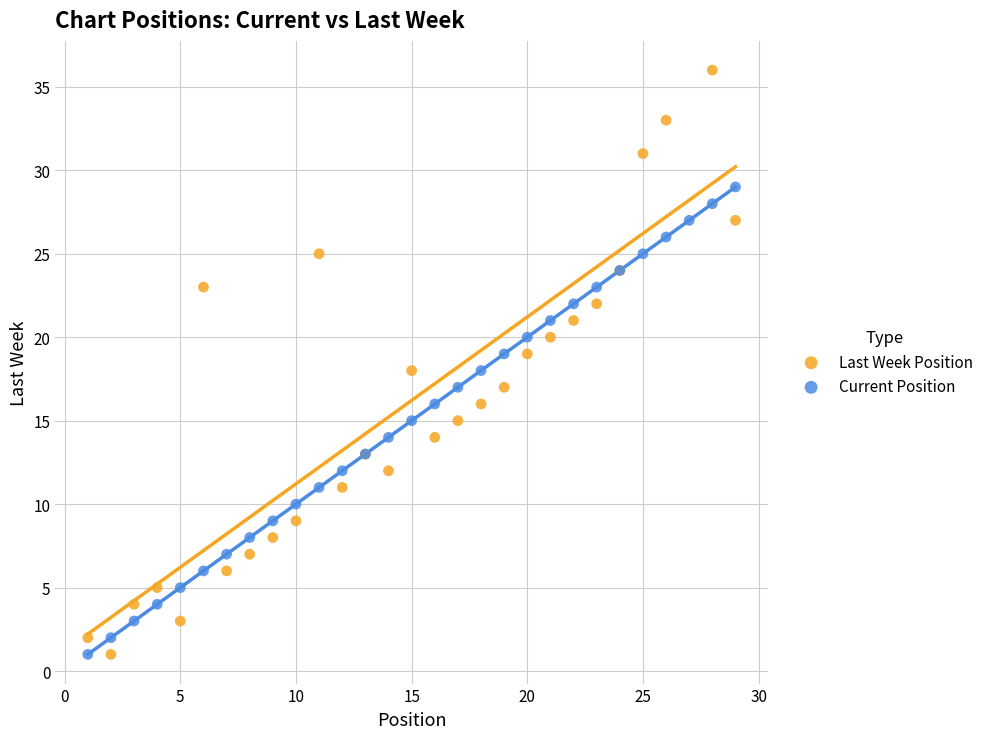

Which series contains the highest Y value?

Last Week Position